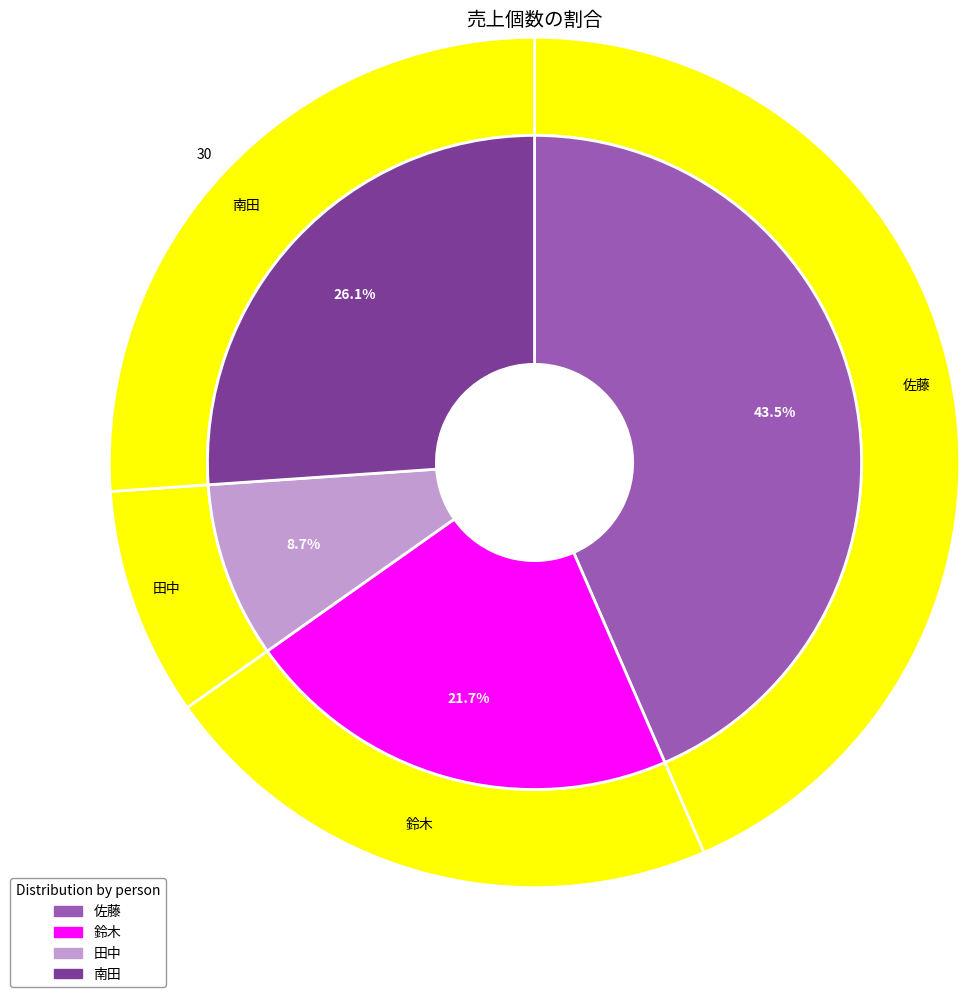

How many segments does this pie chart have?

4